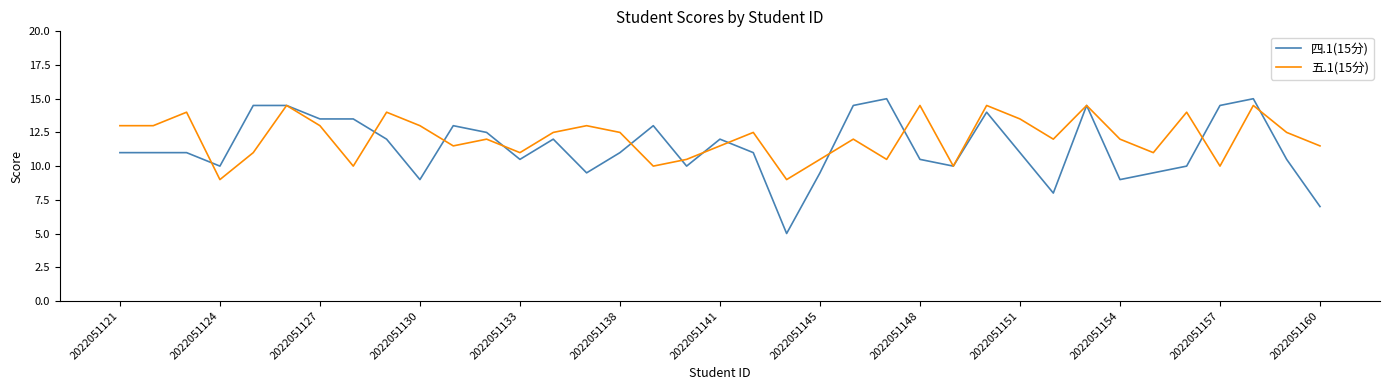

List the series in order of their peak value, lowest first.

五.1(15分), 四.1(15分)